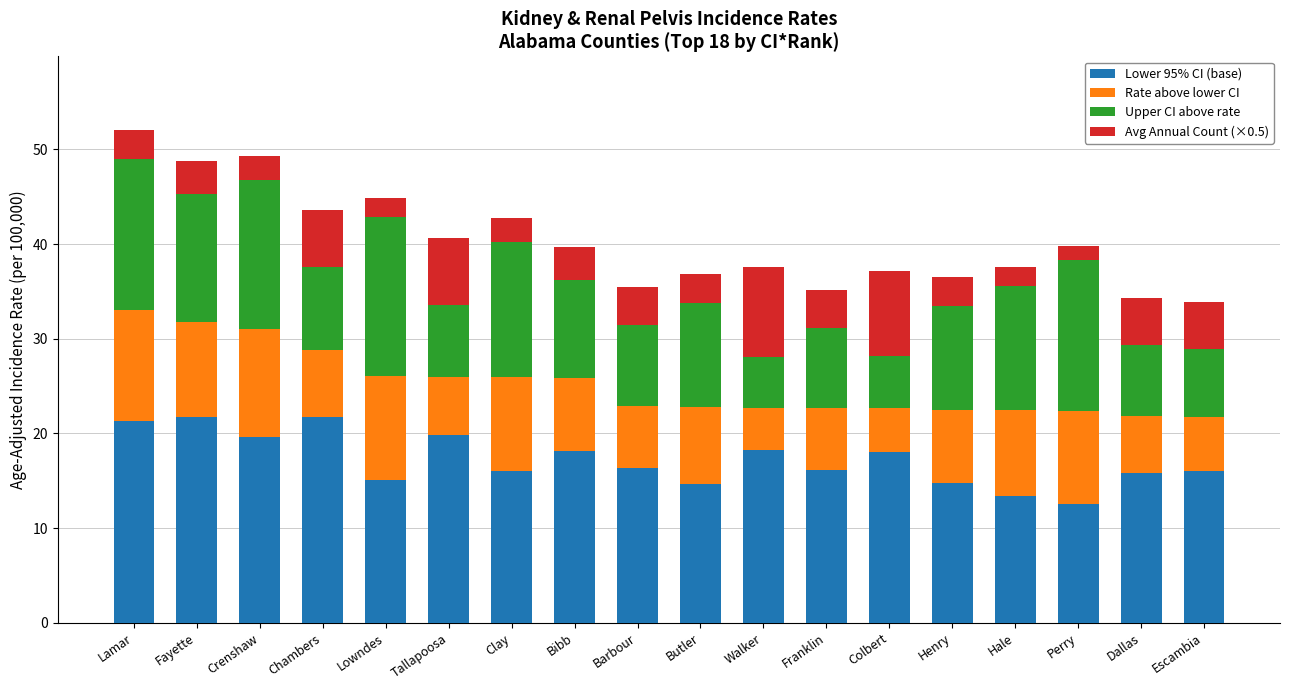

True or false: Lower 95% CI (base) has a value of 32.6 at Lamar.

False